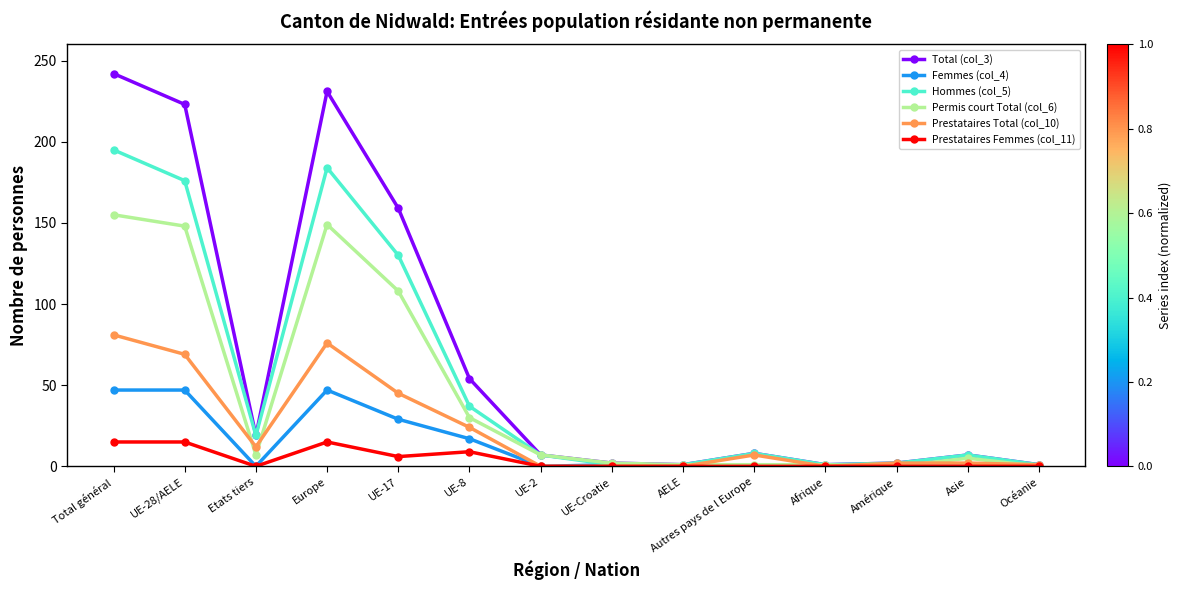

True or false: Total (col_3) has more than 0 points higher than both neighbors.

True